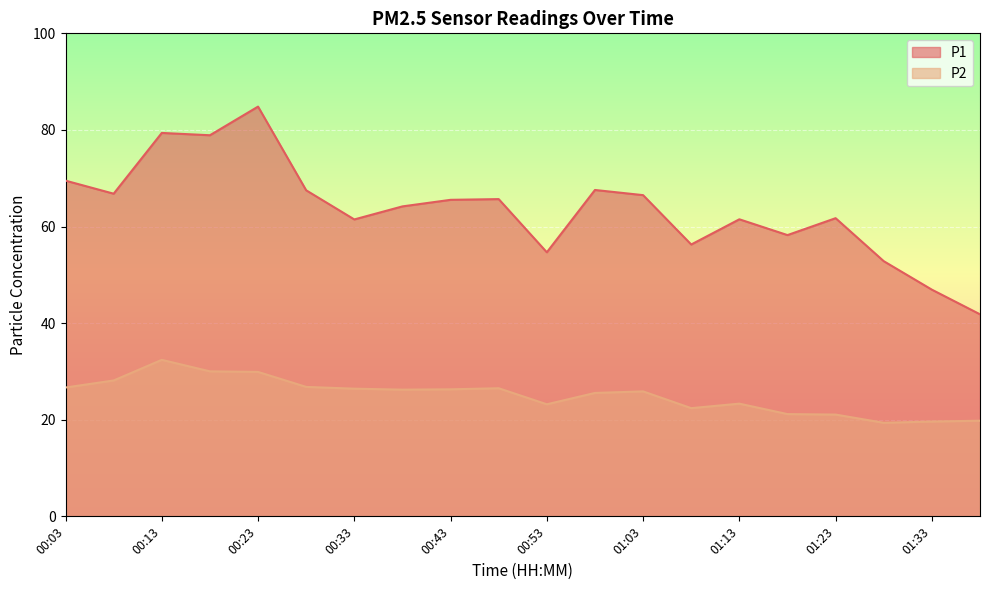

Reading left to right, transcribe all the data shown in this chart.

P1: 69.5	66.8	79.4	78.9	84.8	67.5	61.5	64.2	65.5	65.7	54.7	67.6	66.5	56.3	61.5	58.2	61.7	52.8	46.9	41.8
P2: 26.7	28.1	32.4	30.0	29.9	26.8	26.4	26.2	26.3	26.5	23.2	25.6	25.9	22.4	23.3	21.2	21.1	19.4	19.6	19.8